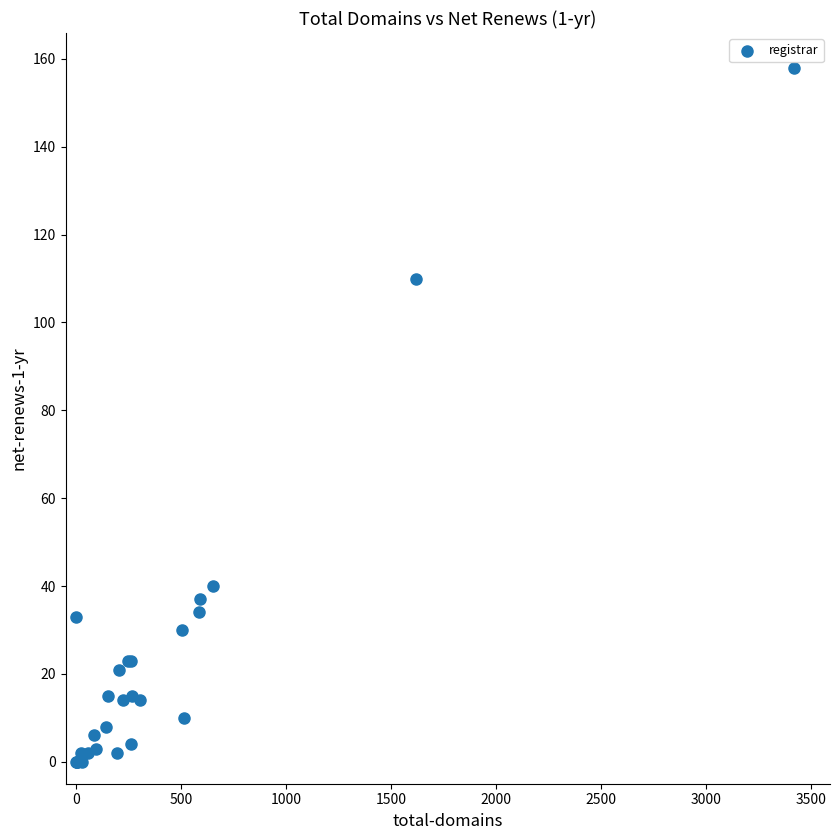

What Y value in the scatter plot is closest to 79?

110